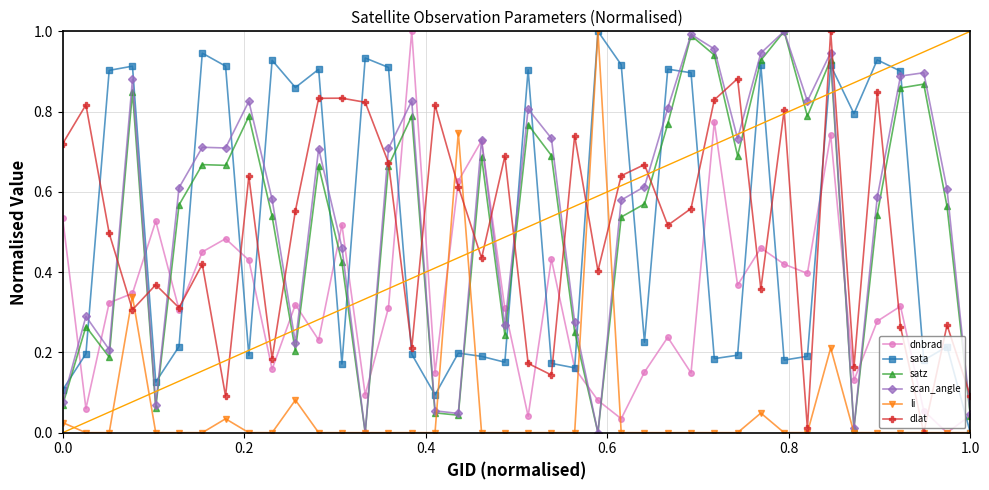

True or false: dnbrad has more than 2 interior local peaks.

True